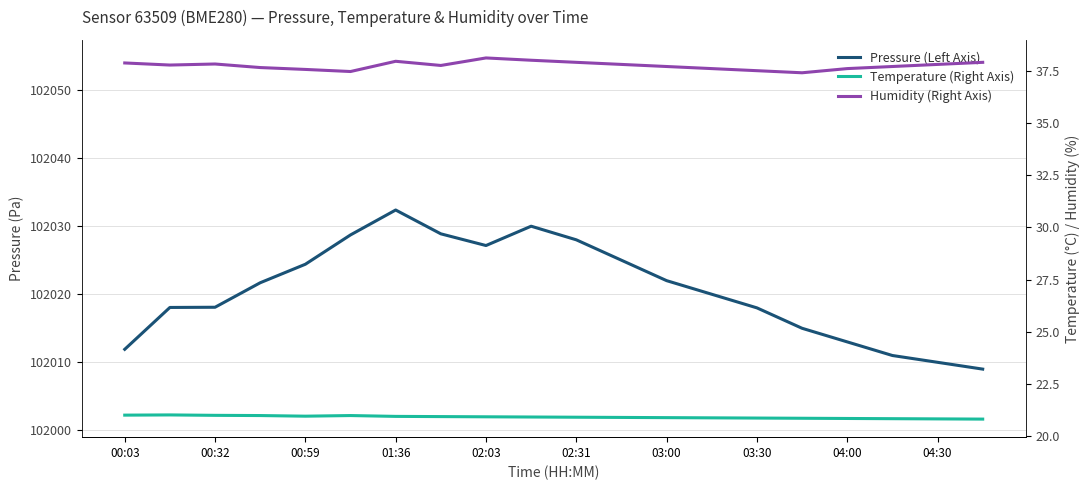

Read the Humidity (Right Axis) value at 02:31.

37.9